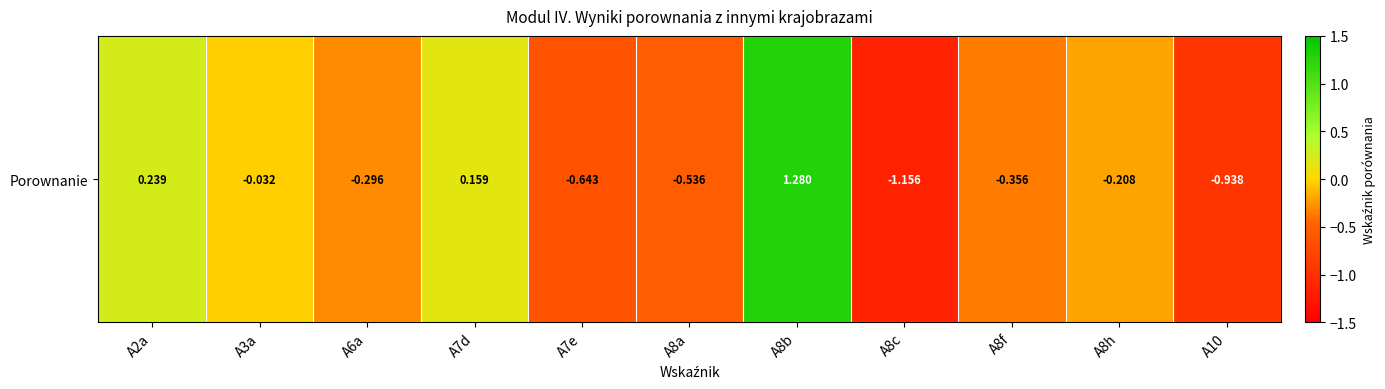

Count the number of data series in this chart.

1